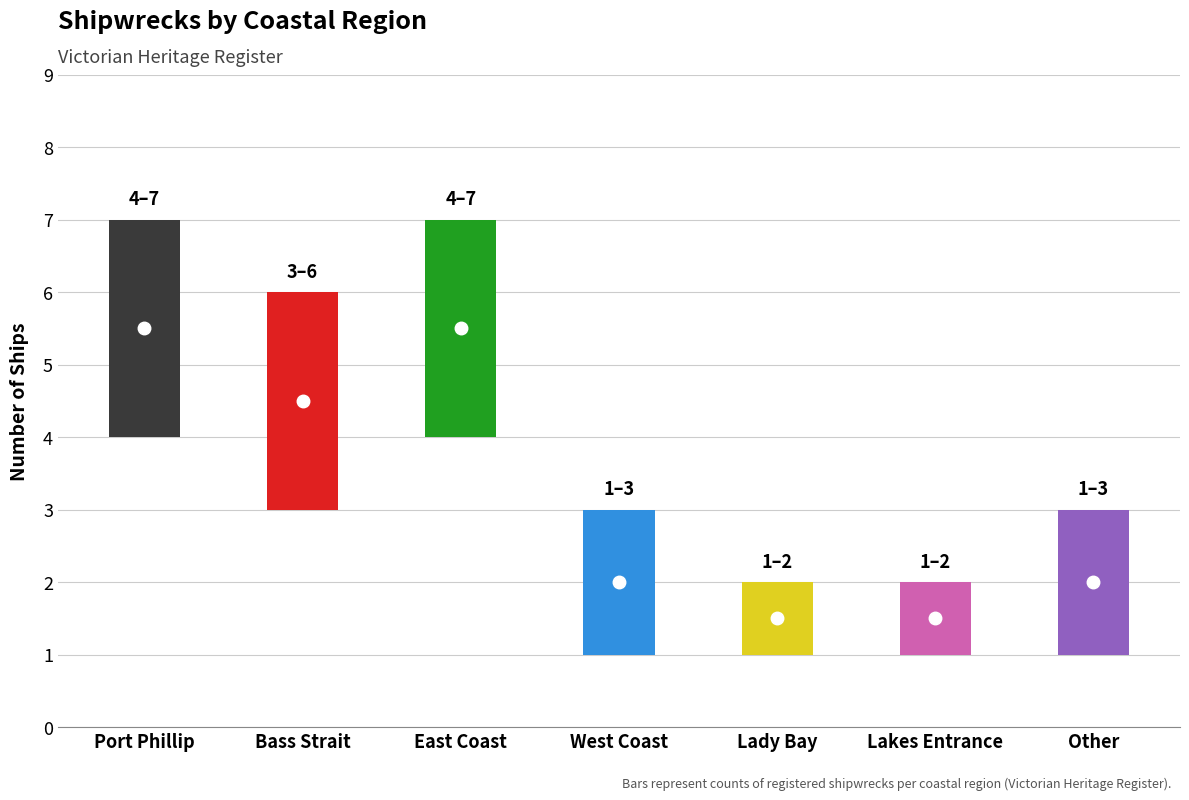

Rank the categories by value from lowest to highest.

Lady Bay, Lakes Entrance, West Coast, Other, Bass Strait, Port Phillip, East Coast